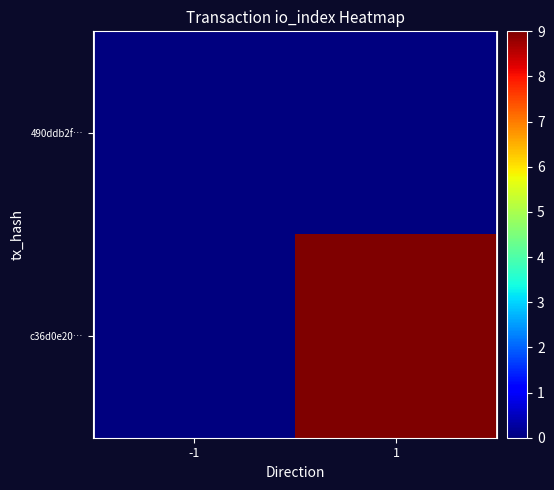

What is the difference between the highest and lowest values at 1?

9